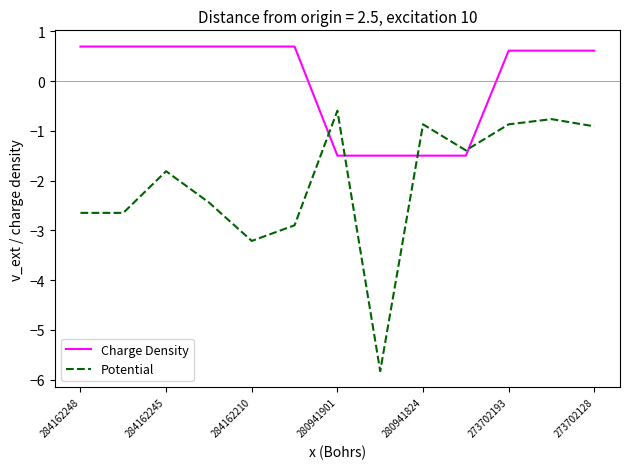

Which series has the widest spread of values?

Potential